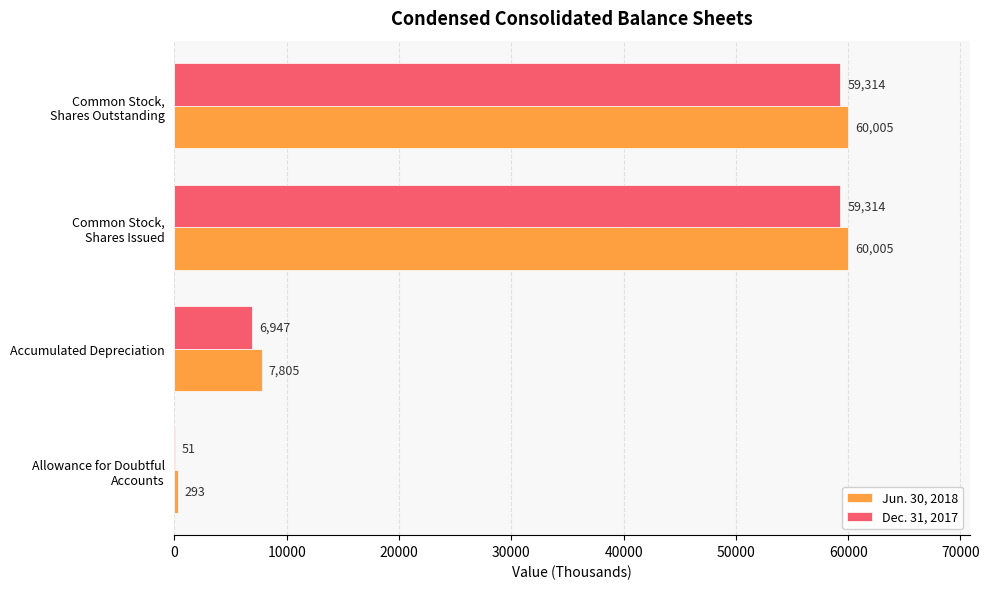

What is the sum of all Dec. 31, 2017 values?

125626